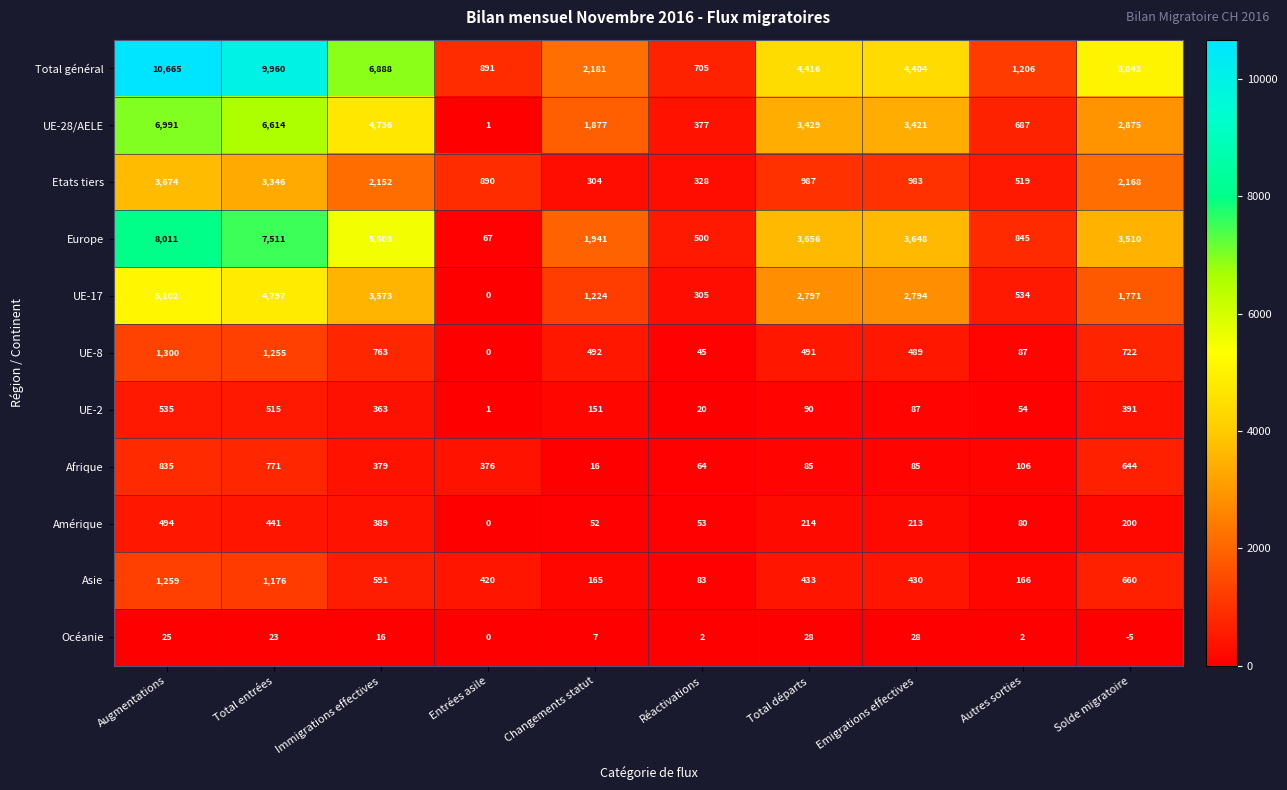

At how many categories does at least one series exceed 7919?

2